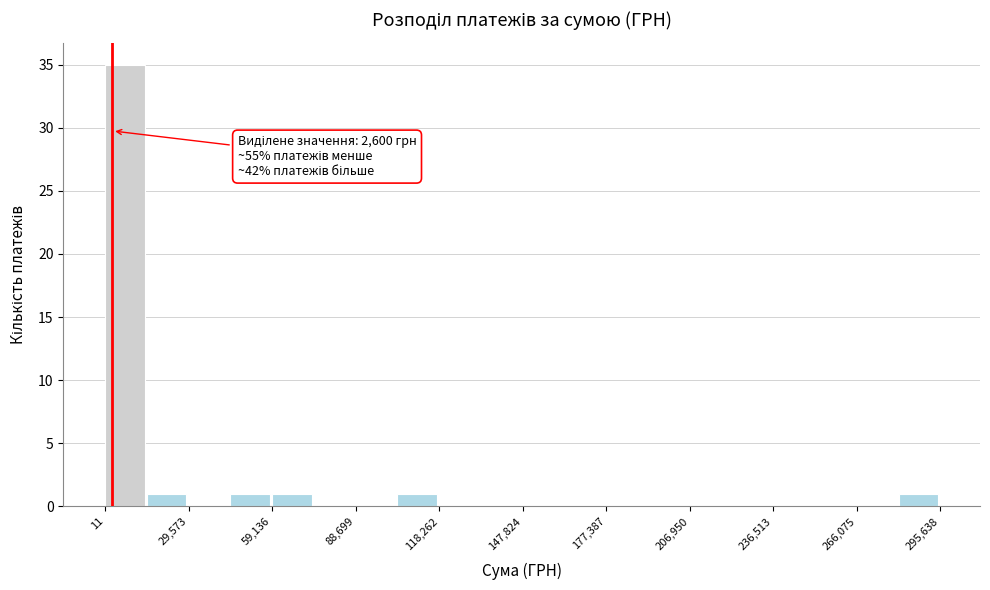

Around what value on the x-axis is the tallest bar? Give the approximate position of its centre, as read against the axis.

5000